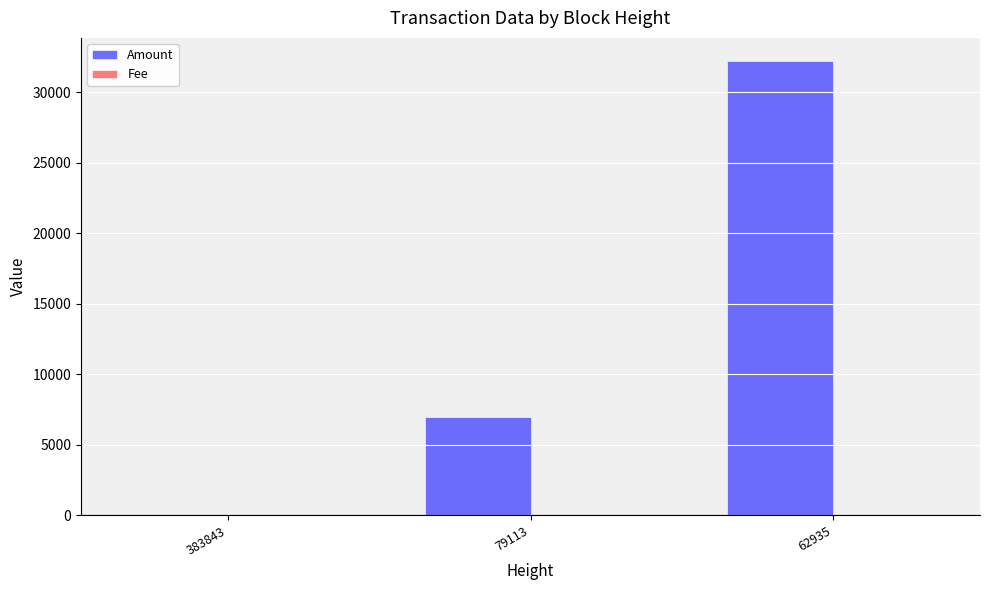

Which label corresponds to the largest value in the chart?

62935